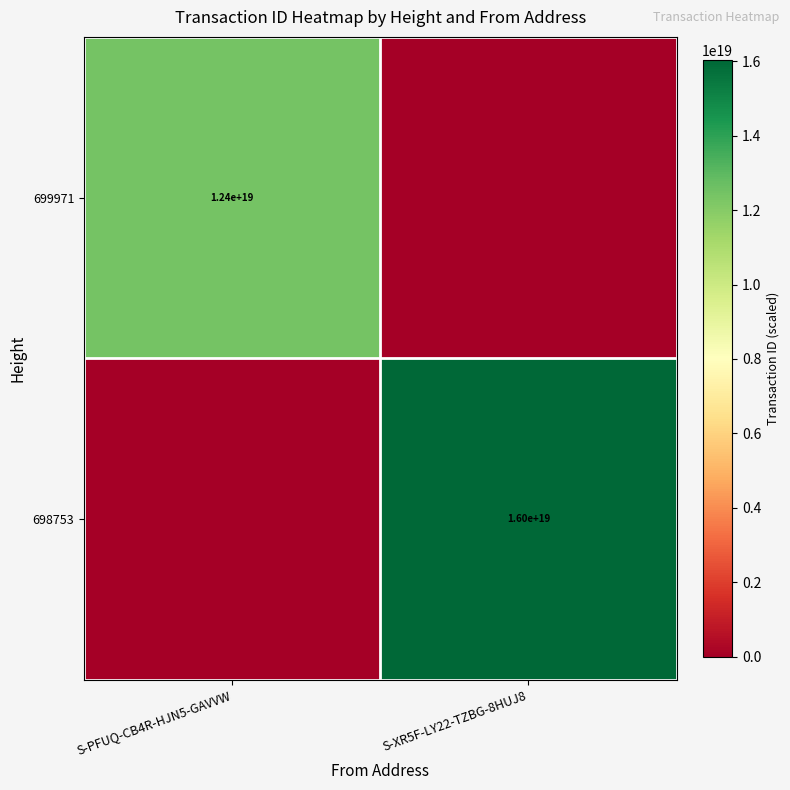

Is it true that 698753 equals 5652754480854598656 at S-XR5F-LY22-TZBG-8HUJ8?

False